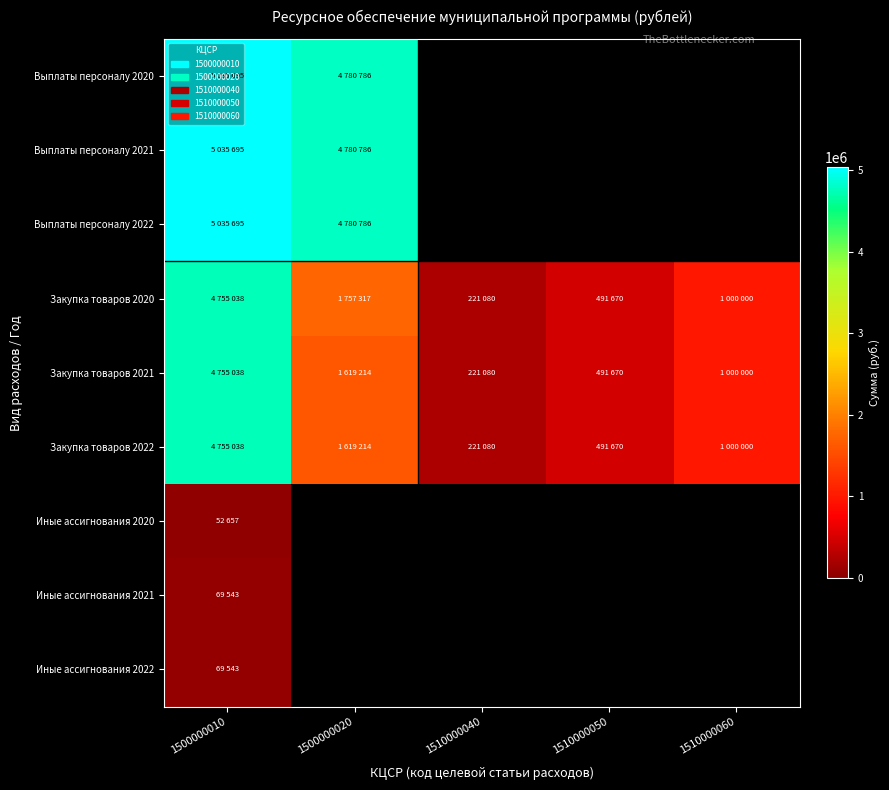

What is the maximum value for Выплаты персоналу 2021?

5035695.0